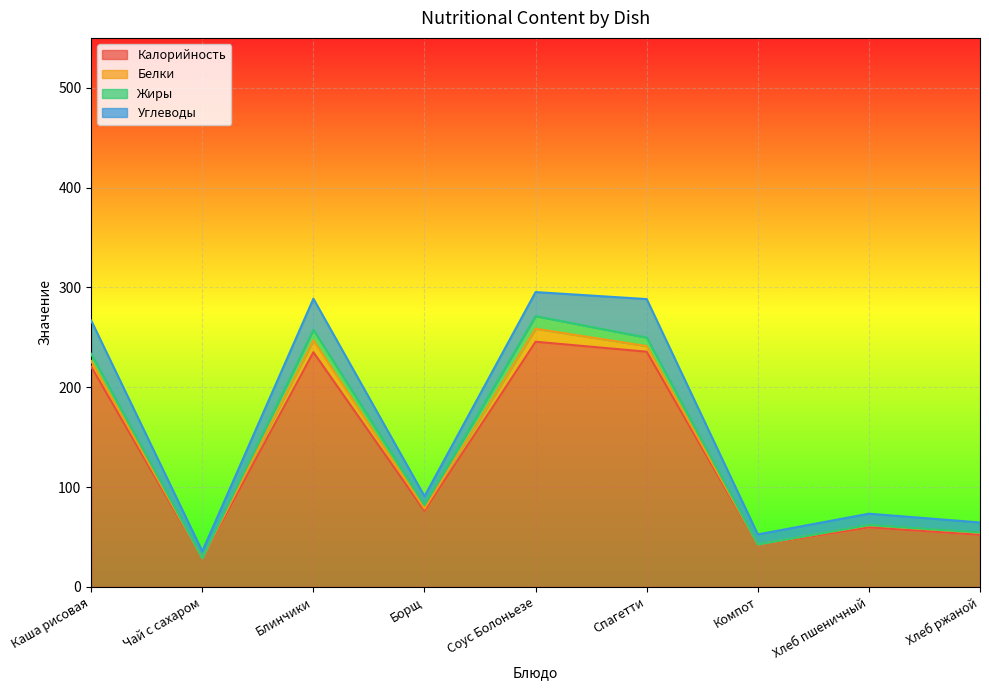

Which series has the widest spread of values?

Калорийность